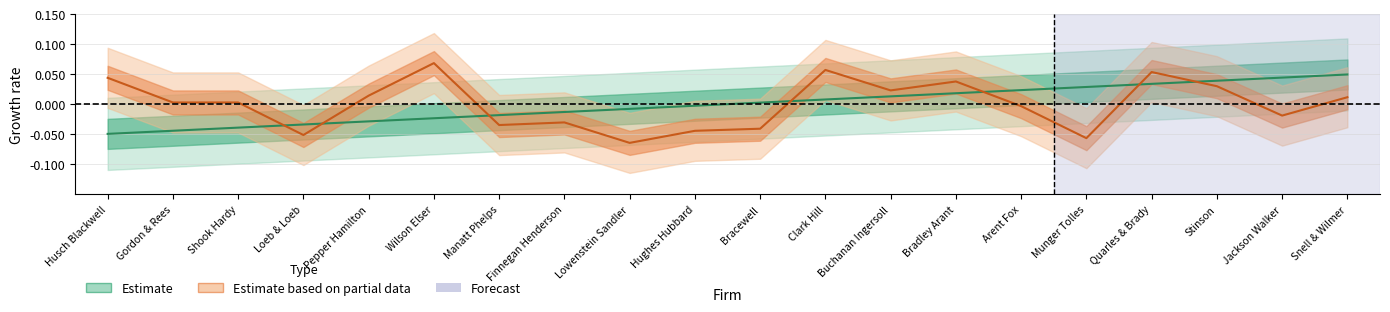

What is the label of the 11th point from the left?

Bracewell